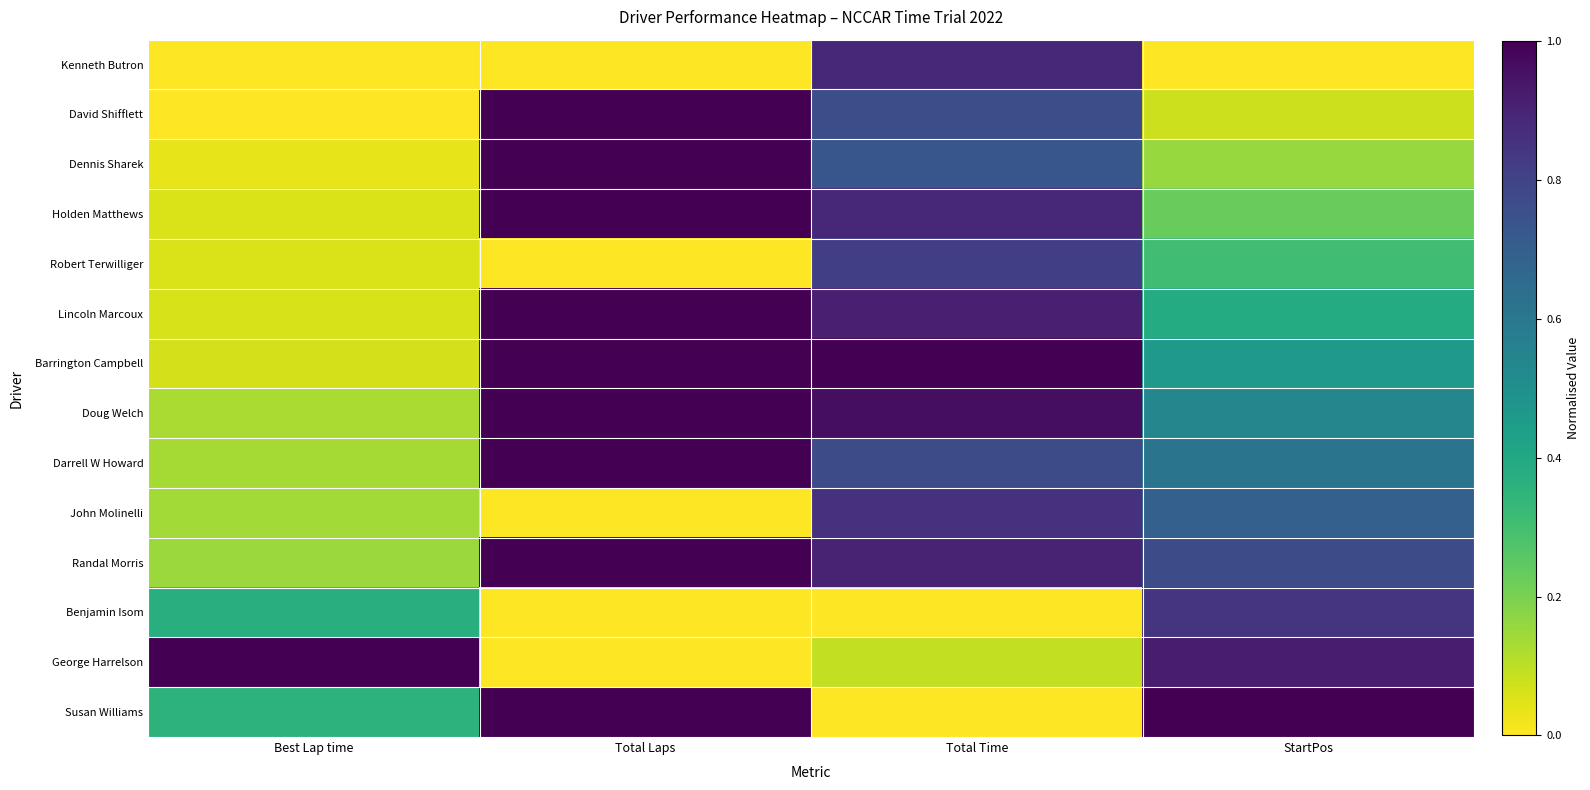

At which category is the sum across all series the highest?

Total Time